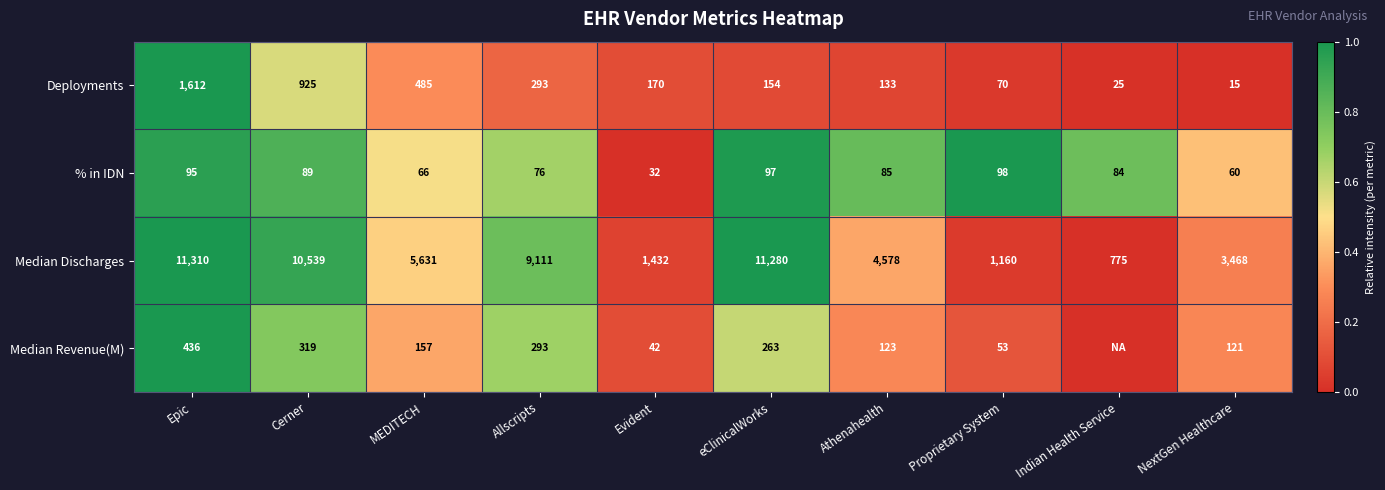

At which category is the sum across all series the highest?

Epic